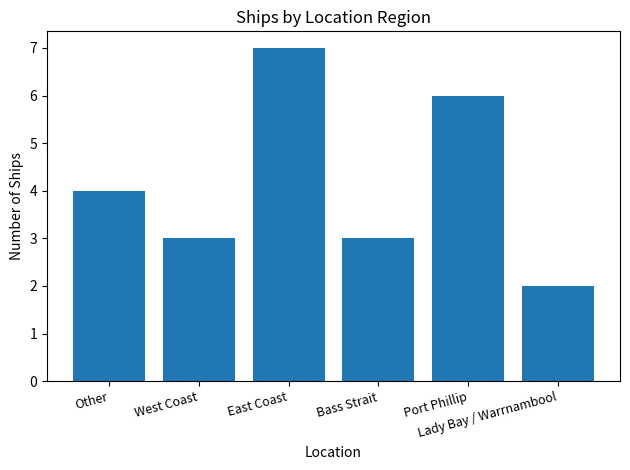

What is the difference between the maximum and minimum values?

5